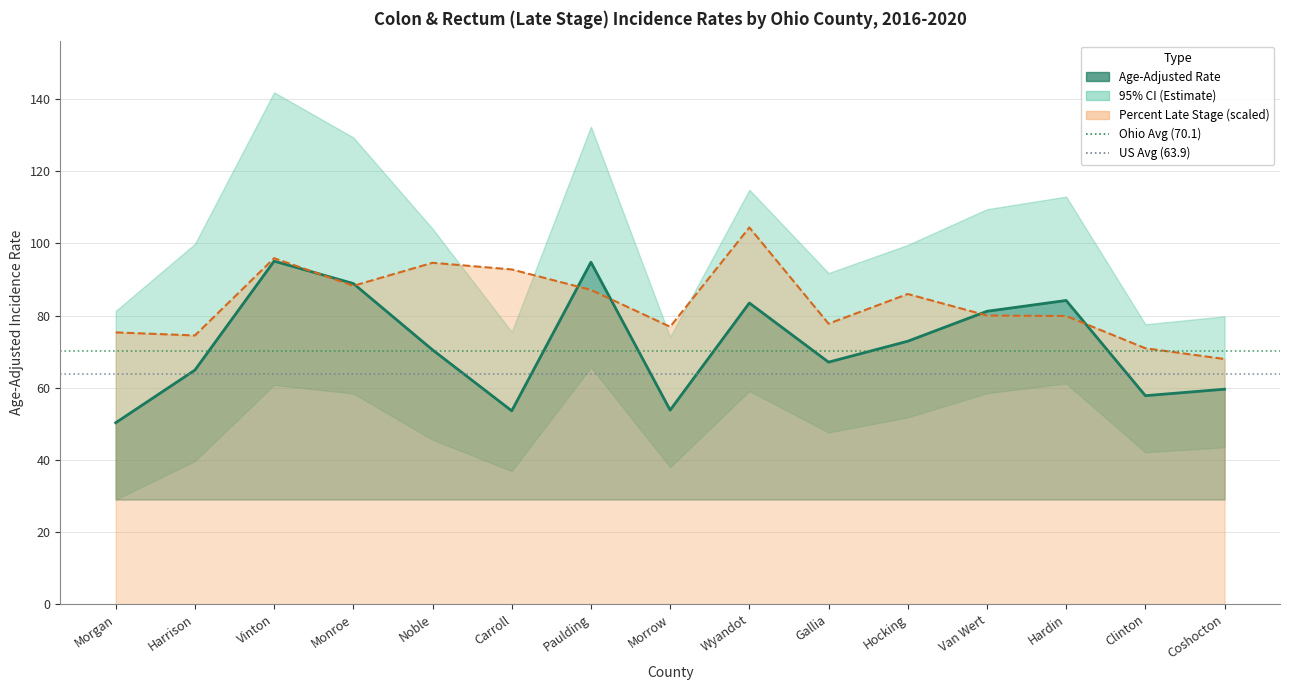

Rank the categories by value from highest to lowest.

Vinton, Paulding, Monroe, Hardin, Wyandot, Van Wert, Hocking, Noble, Gallia, Harrison, Coshocton, Clinton, Morrow, Carroll, Morgan